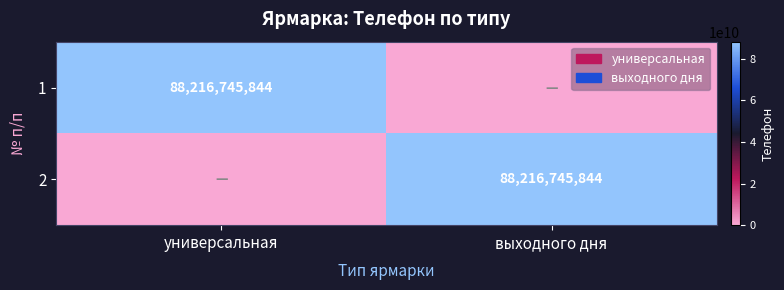

True or false: 1 has a value of 50345817278 at универсальная.

False